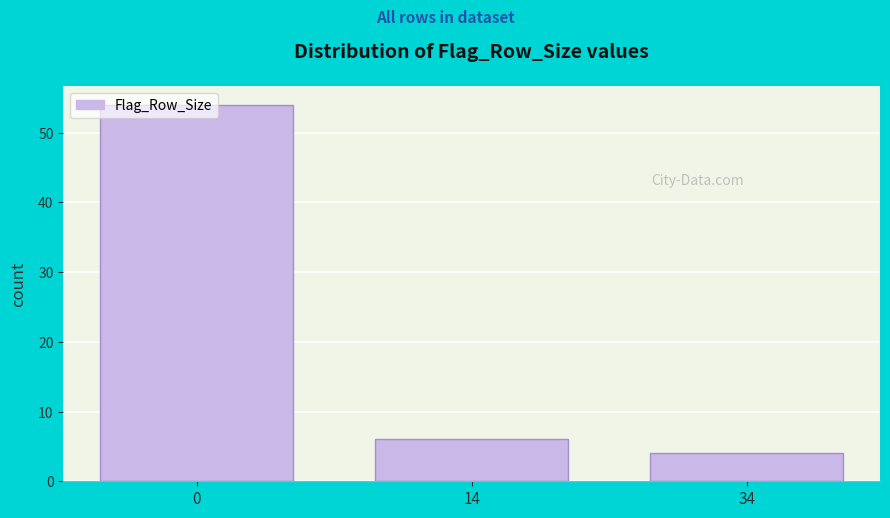

List the labels in order of value, largest first.

0, 14, 34